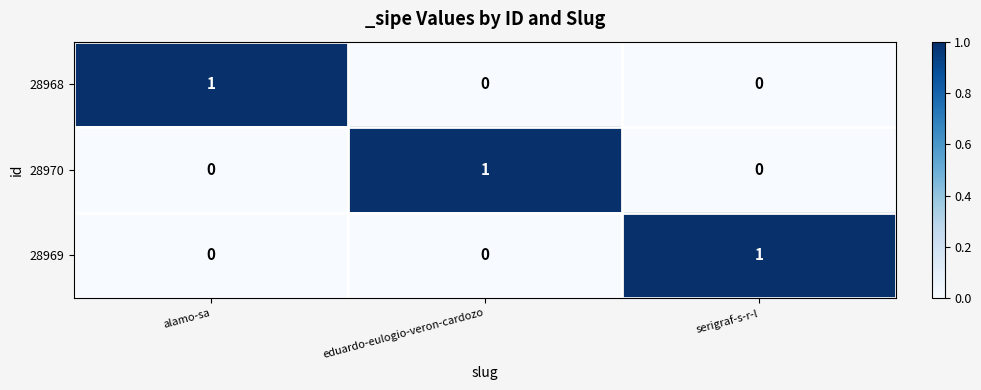

True or false: 28970 has a value of 0 at serigraf-s-r-l.

True